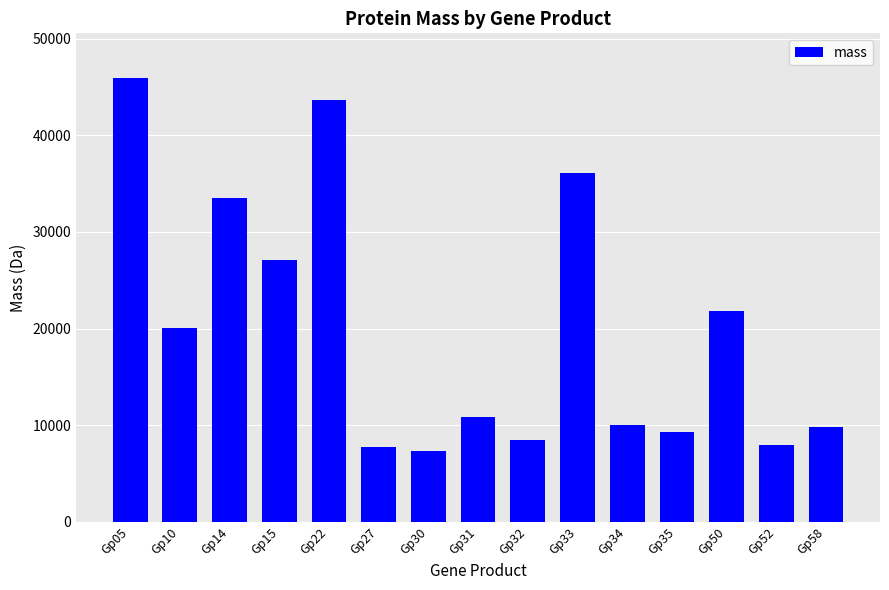

How many values exceed 10902?

8